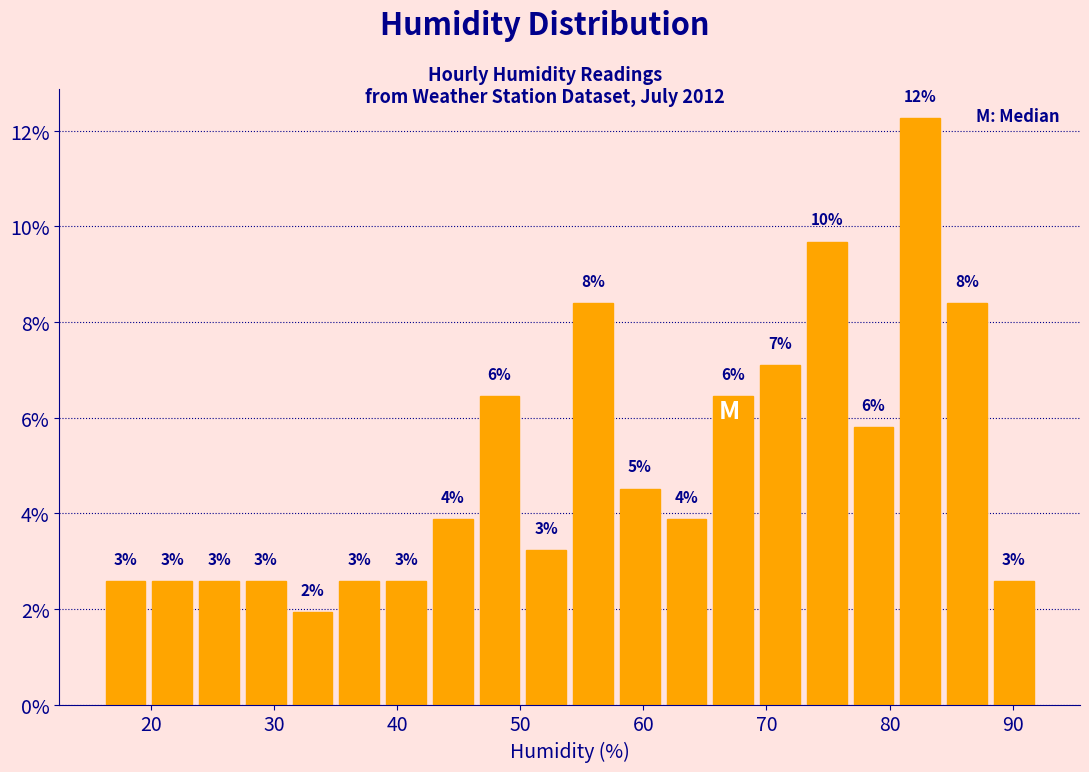

Read against the x-axis, roughly where is the centre of the tallest bar?

83